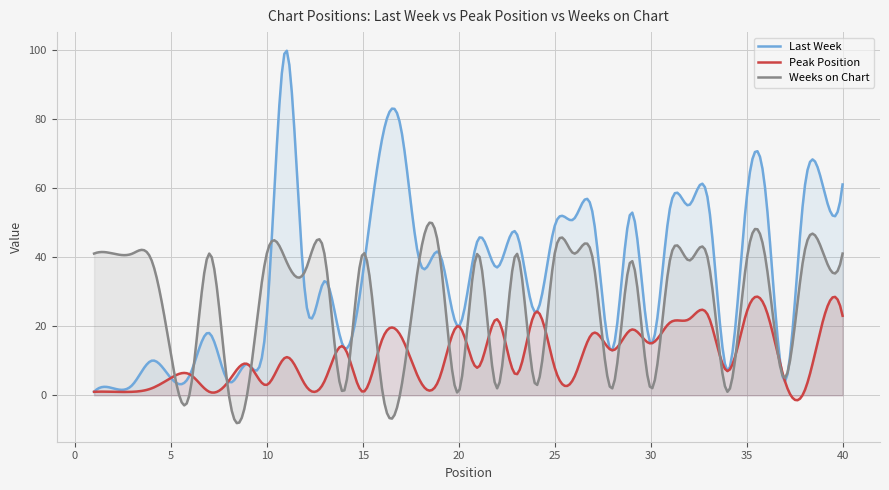

What is the maximum value shown in the chart?

99.7